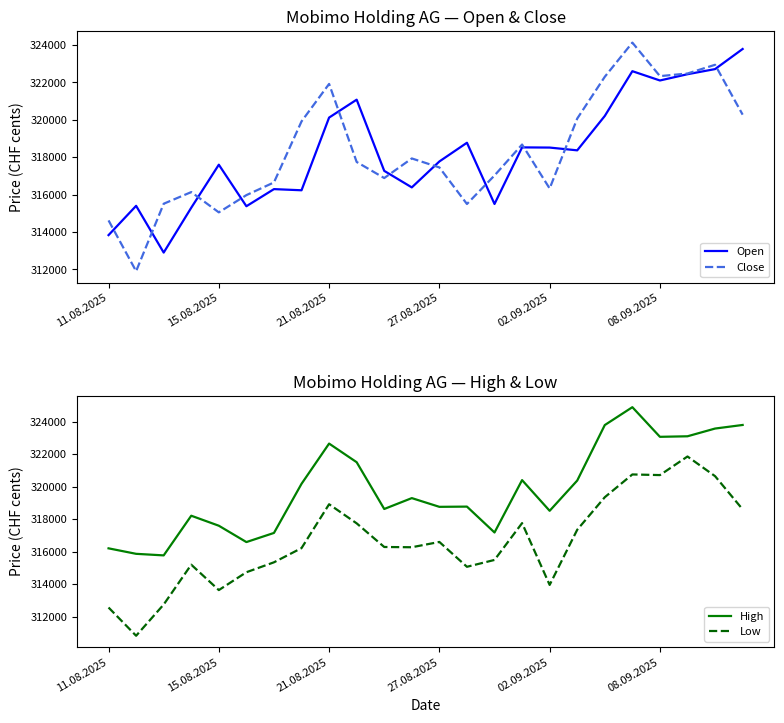

True or false: Close has a value of 487376 at 27.08.2025.

False